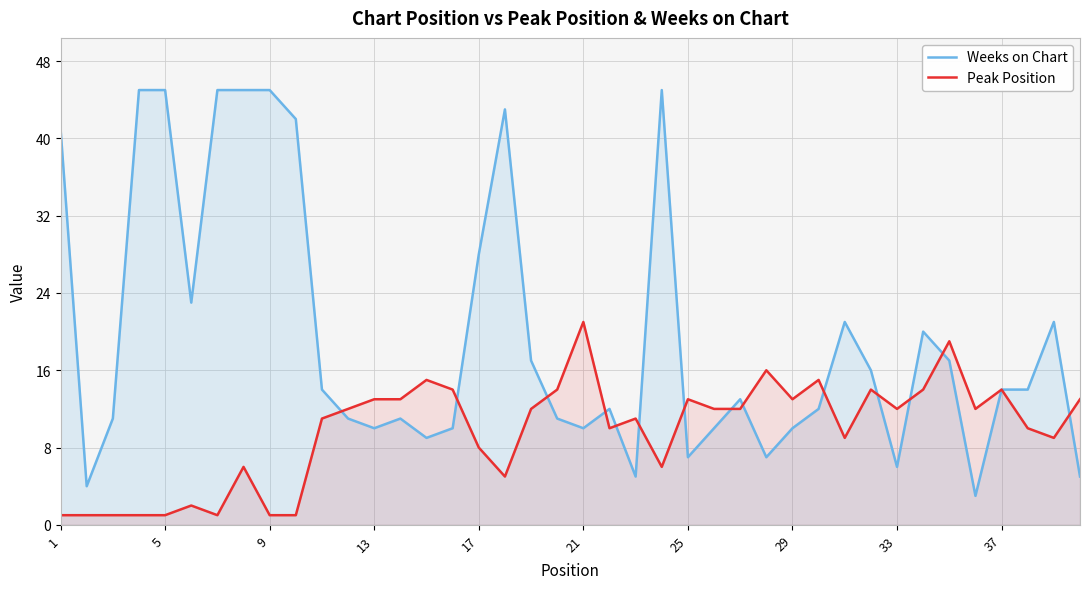

Which series has the largest total across all categories?

Weeks on Chart